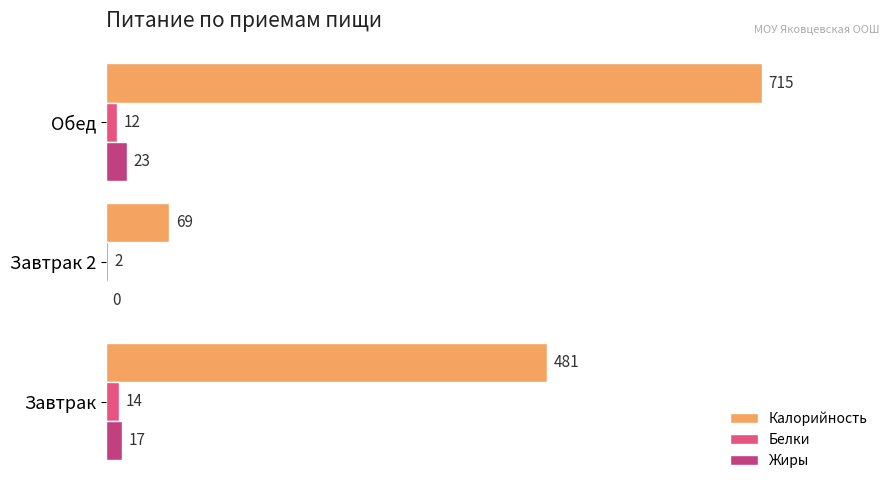

True or false: Белки has a value of 12 at Обед.

True